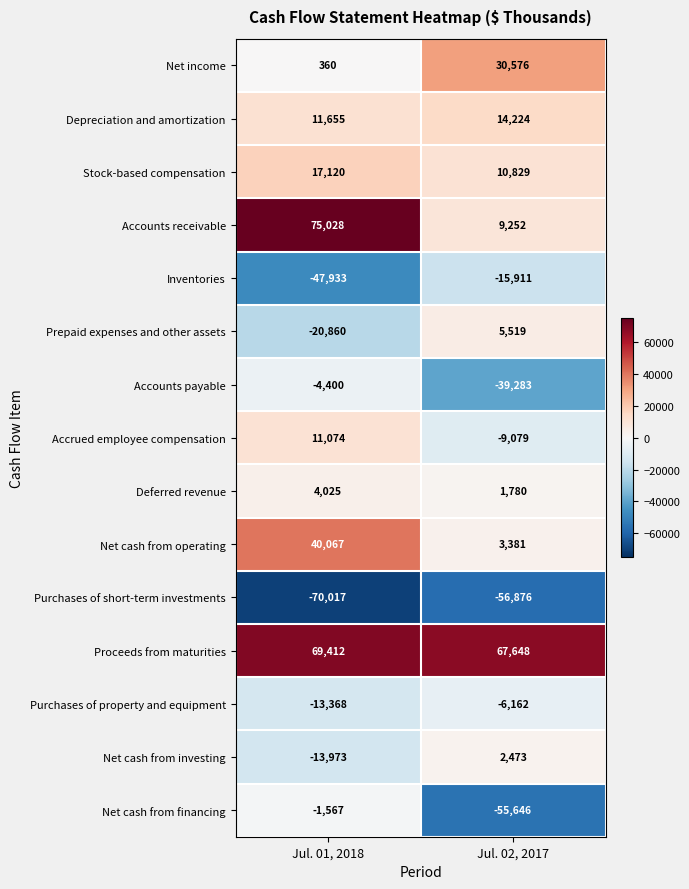

True or false: Purchases of short-term investments has a value of -56876 at Jul. 02, 2017.

True